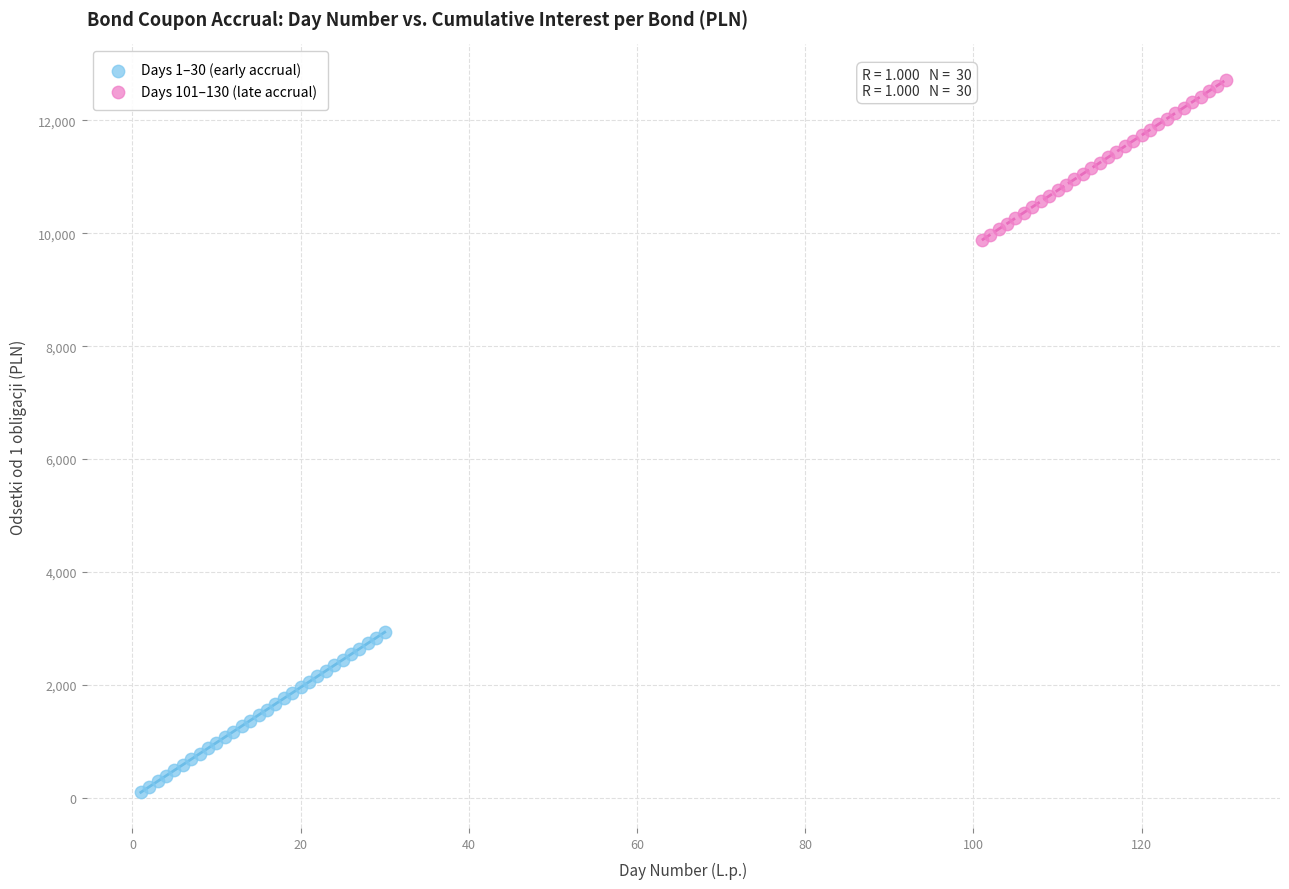

What are all the series names shown in the legend?

Days 1–30 (early accrual), Days 101–130 (late accrual)